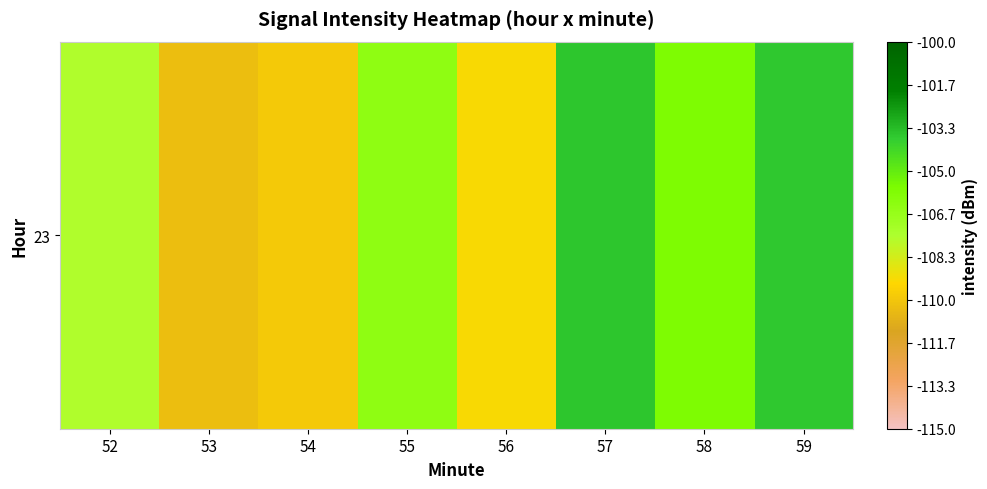

At which category does the chart reach its peak across all series?

57